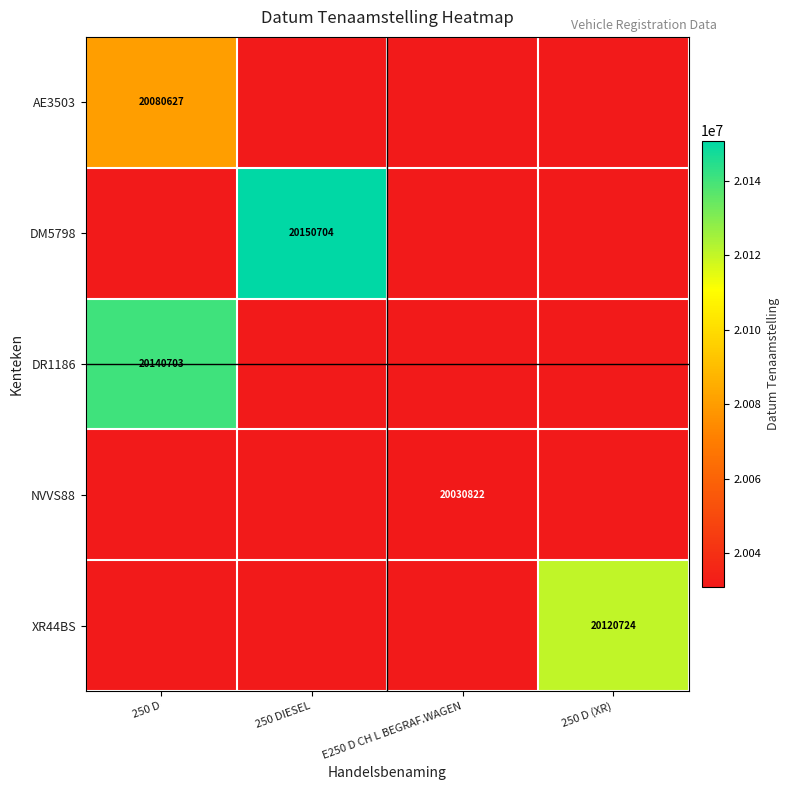

The DM5798 series shows 28657175 at 250 DIESEL. True or false?

False